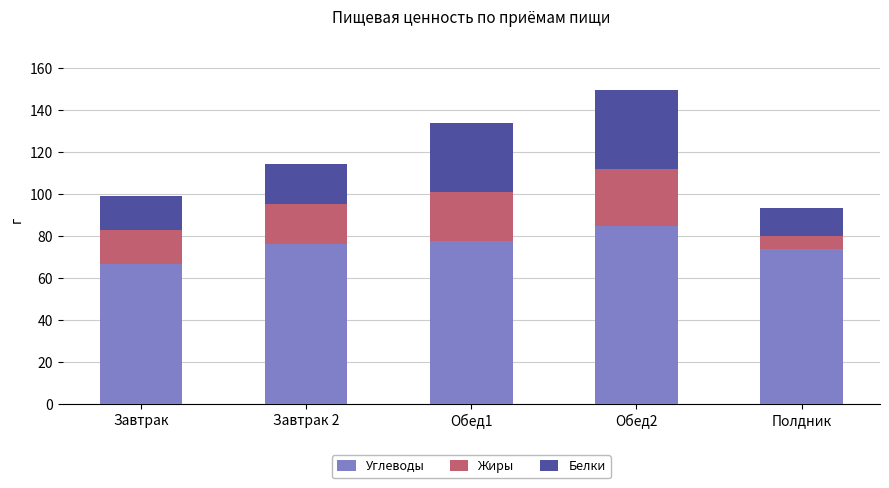

What is the difference between the maximum and minimum values in the Углеводы series?

17.8